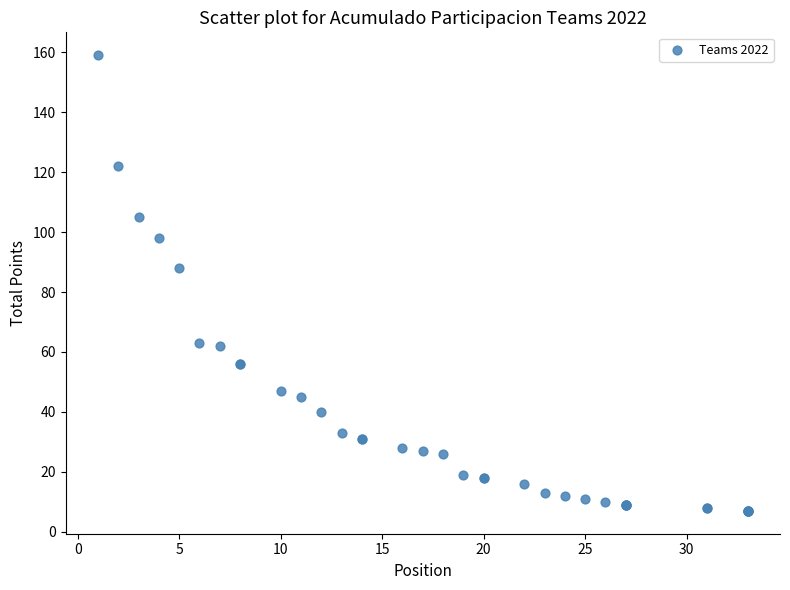

What Y value in the scatter plot is closest to 83?

88